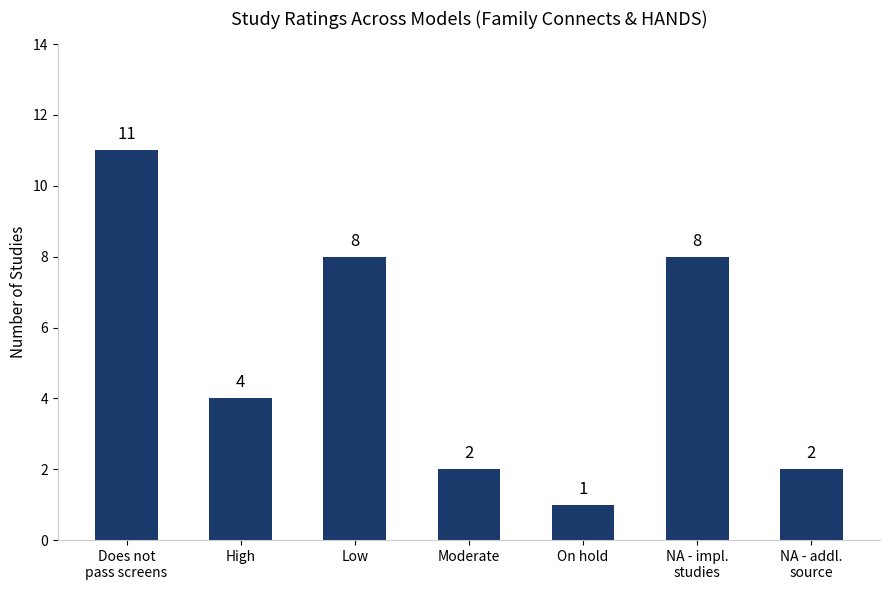

Reading right to left, transcribe all the data shown in this chart.

NA - addl.
source=2	NA - impl.
studies=8	On hold=1	Moderate=2	Low=8	High=4	Does not
pass screens=11